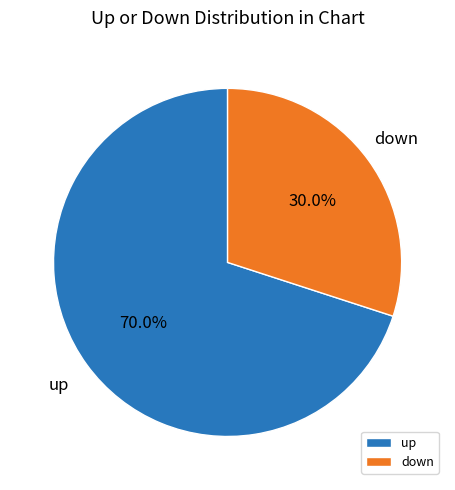

Combined, what portion of the pie is up and down?

100.0%